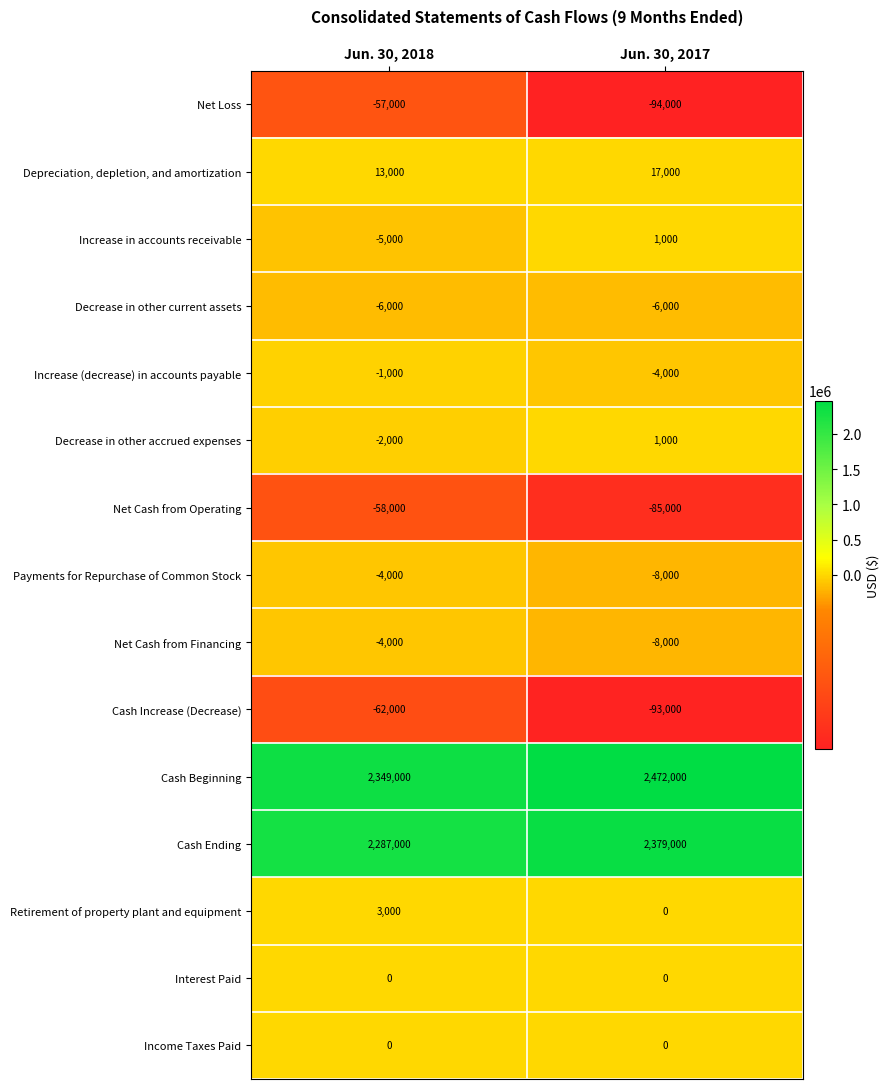

How many data points does each series have?

2